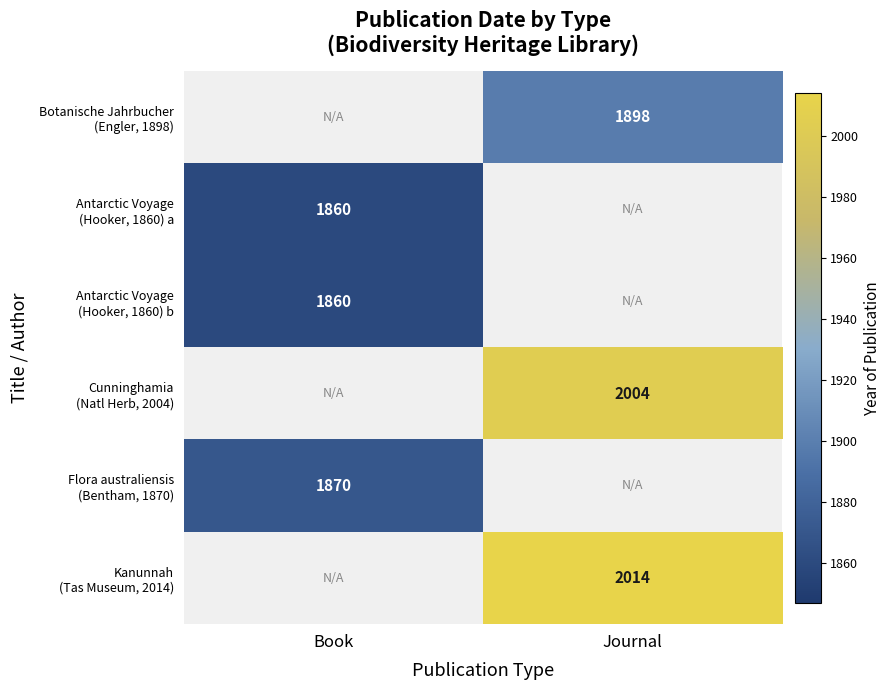

Rank the categories by Flora australiensis (Bentham, 1870) value from highest to lowest.

Book, Journal